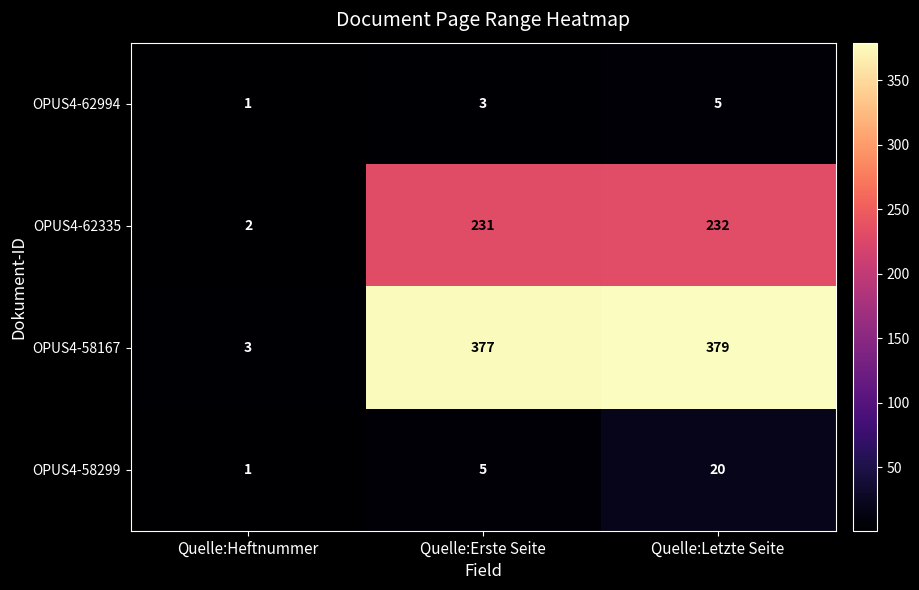

What is the difference between the maximum and minimum values in the OPUS4-58167 series?

376